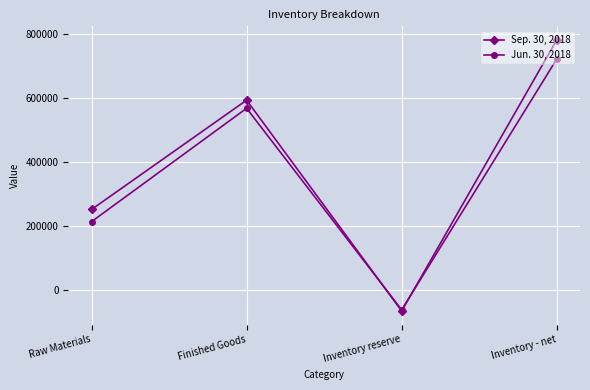

In Jun. 30, 2018, how many points are higher than both neighbors (excluding endpoints)?

1